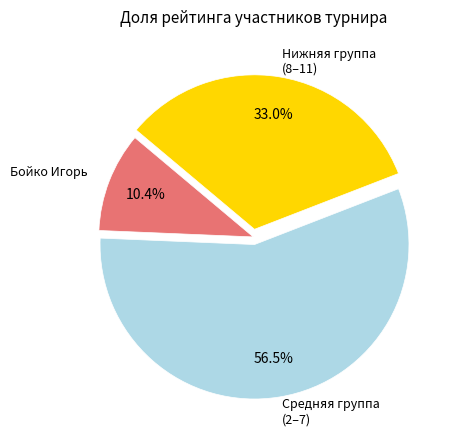

Does any single category account for the majority?

Yes